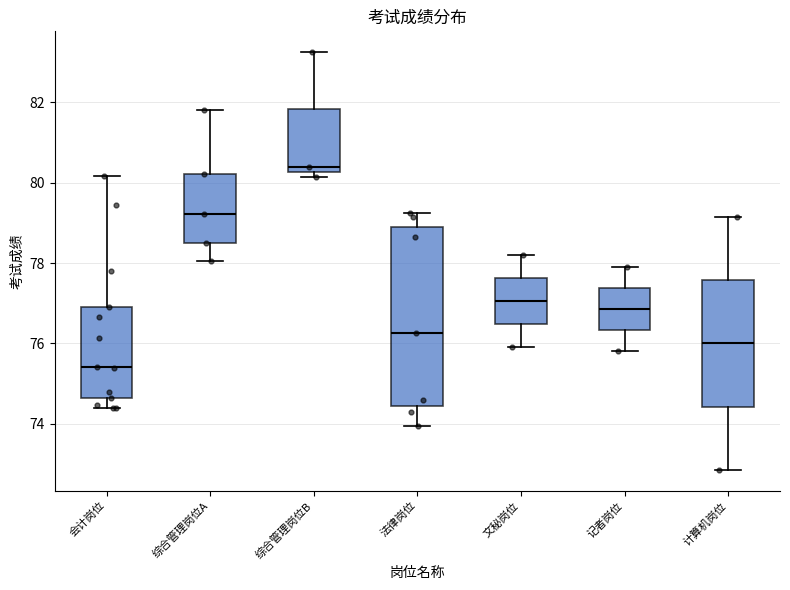

Reading left to right, read every box against the y-axis: the position of its median line, the range the box covers, and the ends of its whiskers. The values are not printed on the chart, so give them approximately, as read against the axis.

会计岗位: median 75.4, box 74.6 to 77.0, whiskers 74.4 to 80.2
综合管理岗位A: median 79.2, box 78.6 to 80.2, whiskers 78.0 to 81.8
综合管理岗位B: median 80.4, box 80.2 to 81.8, whiskers 80.2 (just below the box's lower edge) to 83.2
法律岗位: median 76.2, box 74.4 to 79.0, whiskers 74.0 to 79.2
文秘岗位: median 77.0, box 76.4 to 77.6, whiskers 76.0 to 78.2
记者岗位: median 76.8, box 76.4 to 77.4, whiskers 75.8 to 78.0
计算机岗位: median 76.0, box 74.4 to 77.6, whiskers 72.8 to 79.2